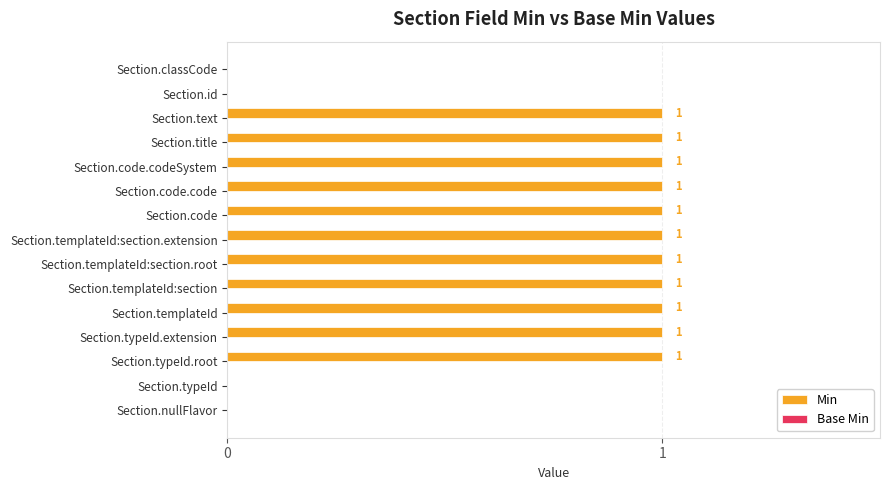

Is it true that the value at Section.code.codeSystem is 0?

False